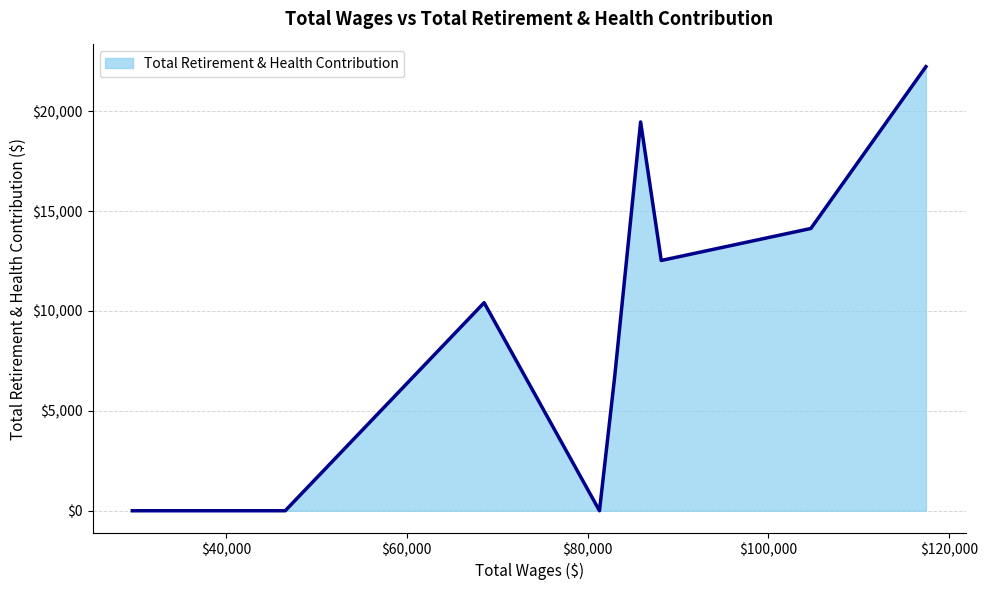

Count the number of categories in the chart.

9